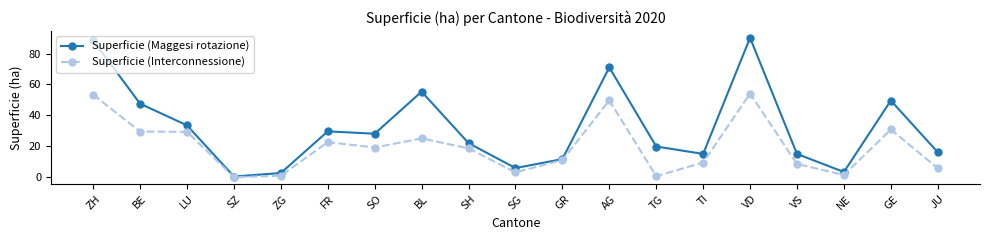

The value of Superficie (Interconnessione) at VS is 8.6. True or false?

True